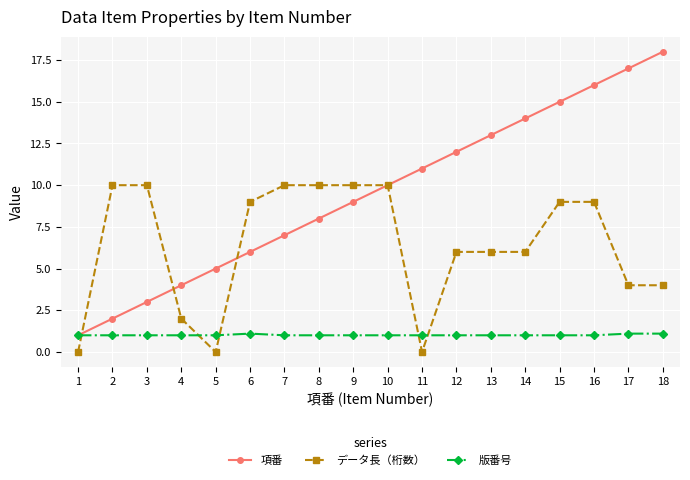

Count the number of categories in the chart.

18